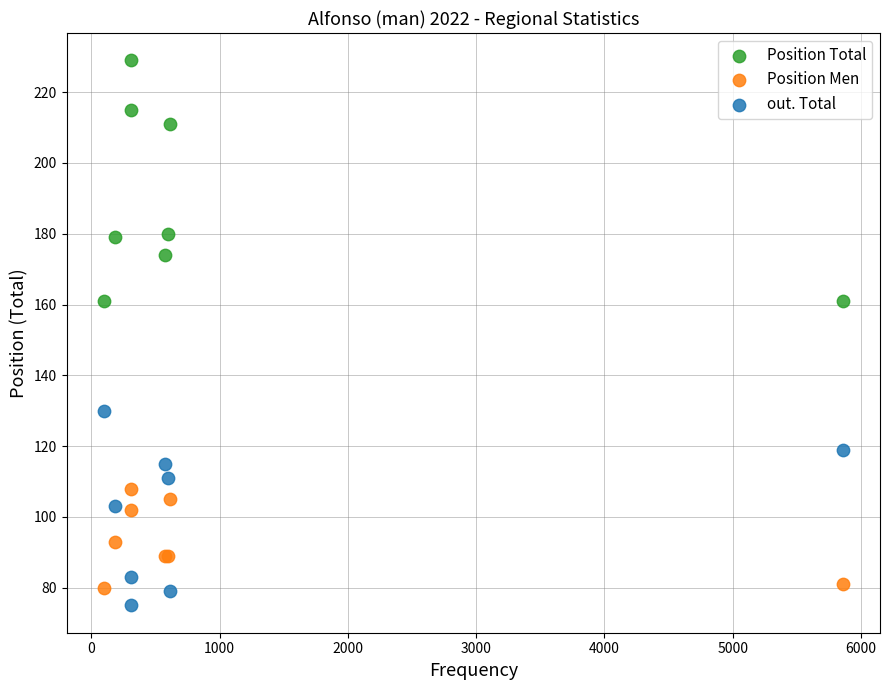

Which series reaches the minimum Y coordinate?

out. Total